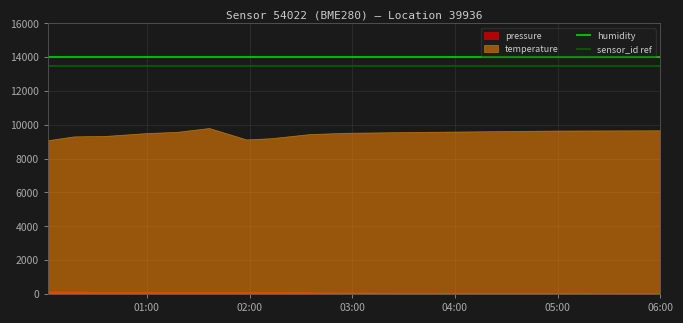

The humidity series shows 14000 at 05:00. True or false?

True